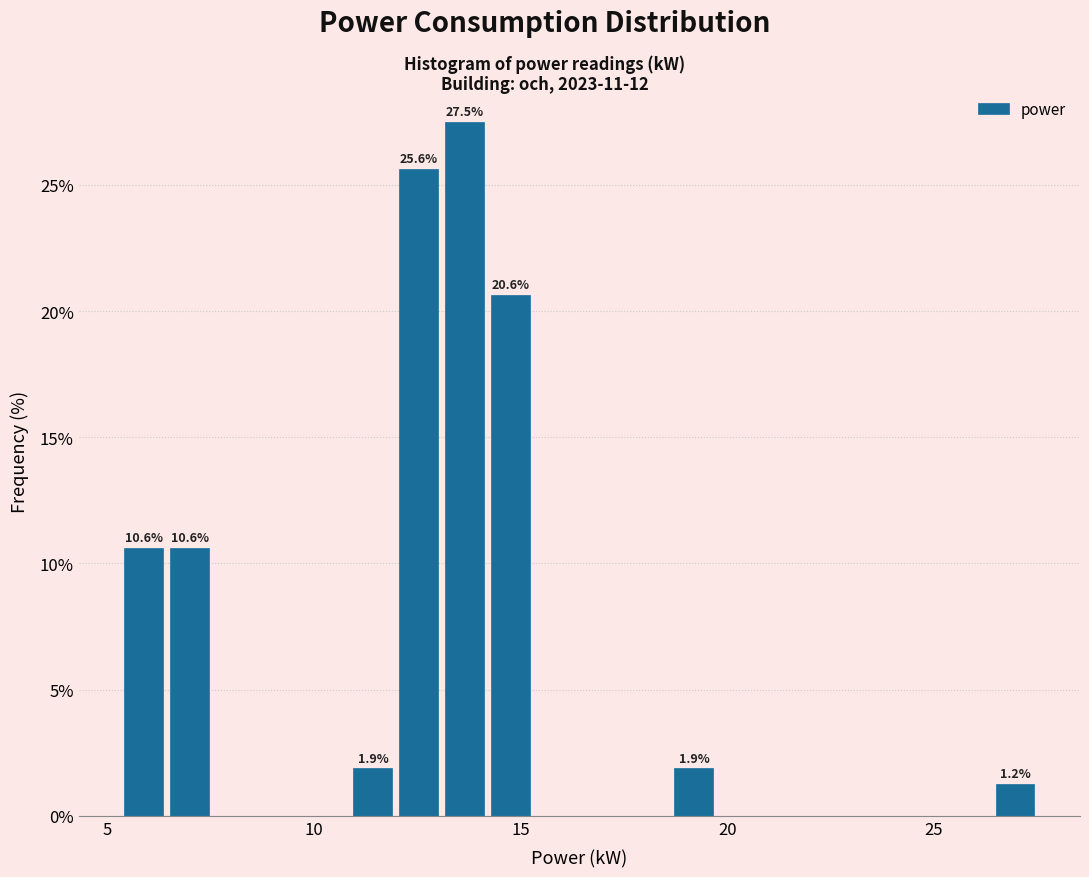

Around what value on the x-axis is the tallest bar? Give the approximate position of its centre, as read against the axis.

13.5